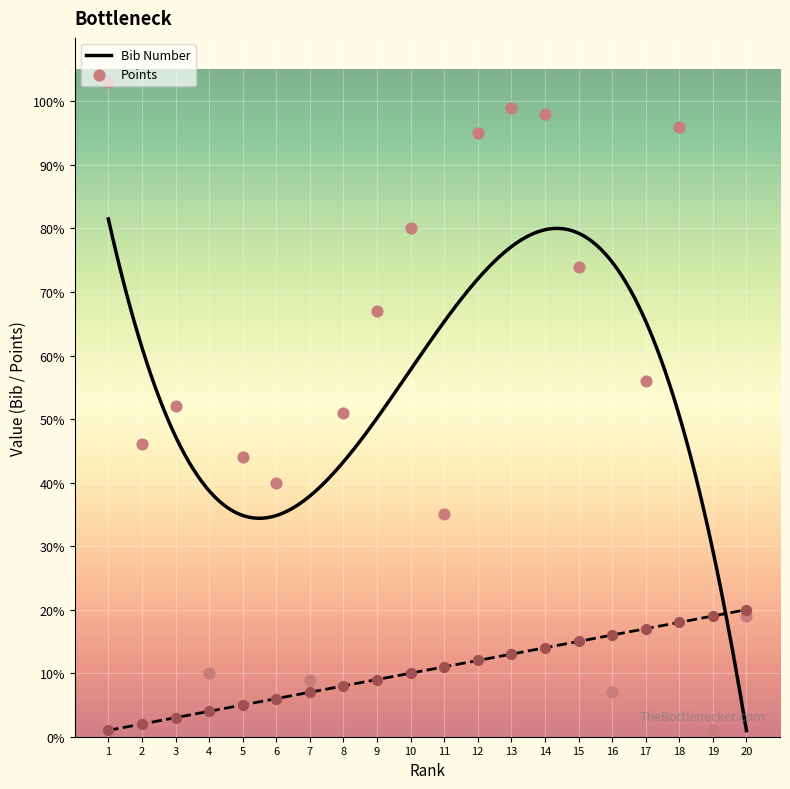

Which series reaches the maximum Y coordinate?

bib